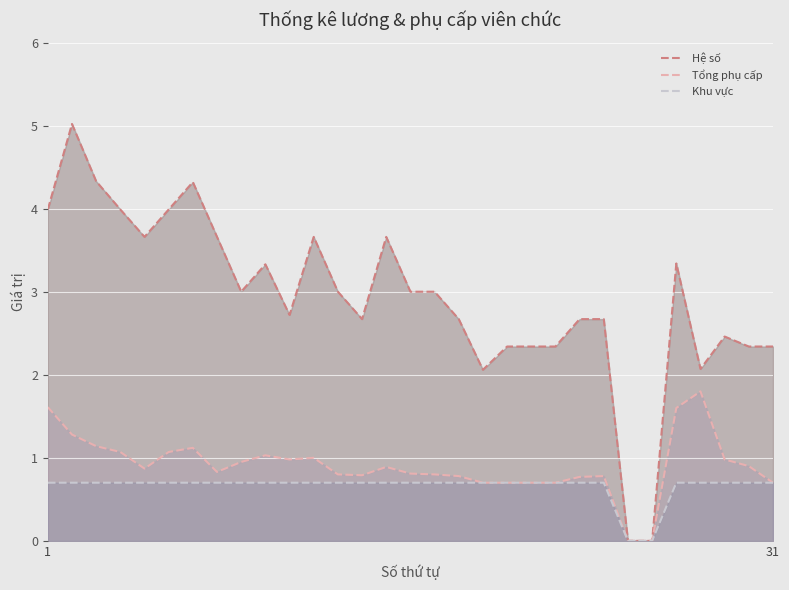

Reading right to left, transcribe all the data shown in this chart.

Hệ số: 31=2.3	30=2.3	29=2.5	28=2.1	27=3.3	26=0.0	25=0.0	24=2.7	23=2.7	22=2.3	21=2.3	20=2.3	19=2.1	18=2.7	17=3.0	16=3.0	15=3.7	14=2.7	13=3.0	12=3.7	11=2.7	10=3.3	9=3.0	8=3.7	7=4.3	6=4.0	5=3.7	4=4.0	3=4.3	2=5.0	1=4.0
Tổng phụ cấp: 31=0.7	30=0.9	29=1.0	28=1.8	27=1.6	26=0.0	25=0.0	24=0.8	23=0.8	22=0.7	21=0.7	20=0.7	19=0.7	18=0.8	17=0.8	16=0.8	15=0.9	14=0.8	13=0.8	12=1.0	11=1.0	10=1.0	9=0.9	8=0.8	7=1.1	6=1.1	5=0.9	4=1.1	3=1.1	2=1.3	1=1.6
Khu vực: 31=0.7	30=0.7	29=0.7	28=0.7	27=0.7	26=0.0	25=0.0	24=0.7	23=0.7	22=0.7	21=0.7	20=0.7	19=0.7	18=0.7	17=0.7	16=0.7	15=0.7	14=0.7	13=0.7	12=0.7	11=0.7	10=0.7	9=0.7	8=0.7	7=0.7	6=0.7	5=0.7	4=0.7	3=0.7	2=0.7	1=0.7